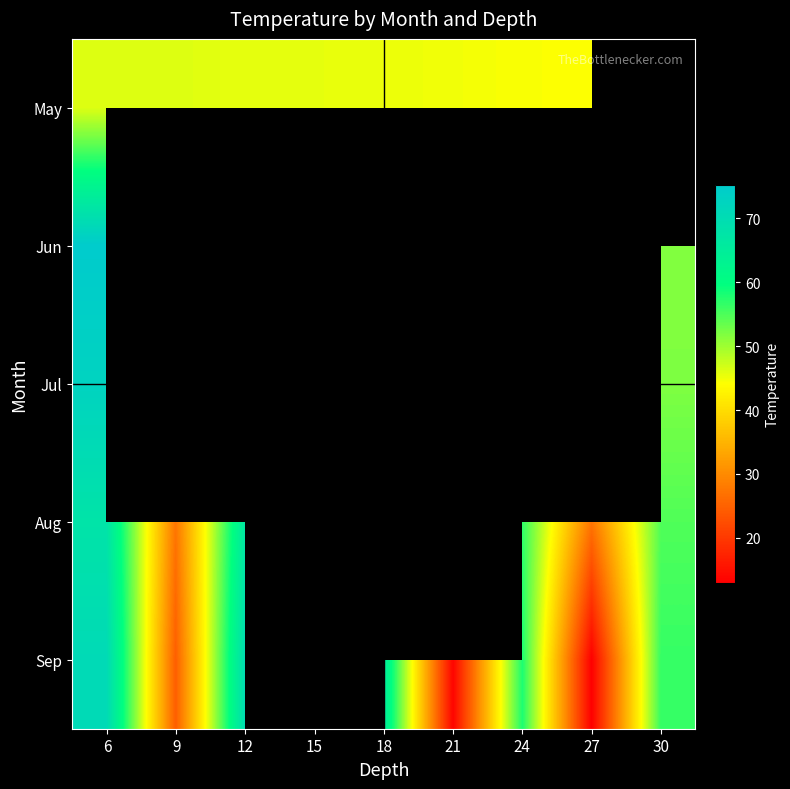

What is the total value across all series at 18?

297.6